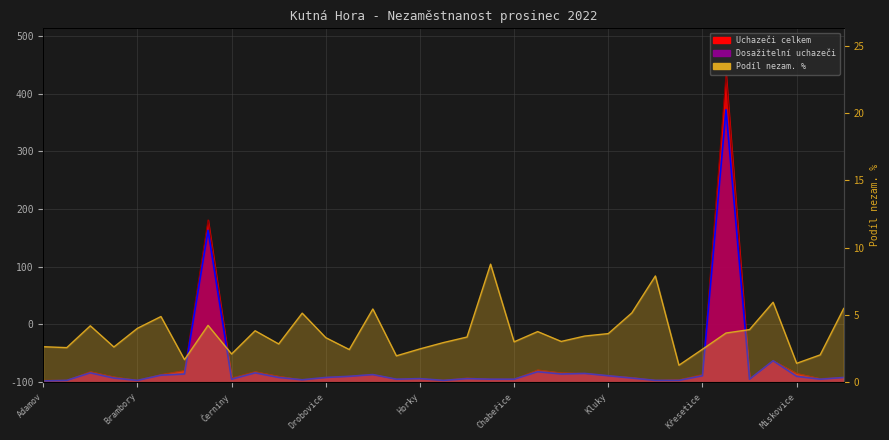

What is the sum of the Dosažitelní uchazeči o zaměstnání values at Horka II and Hostovlice?

11.0